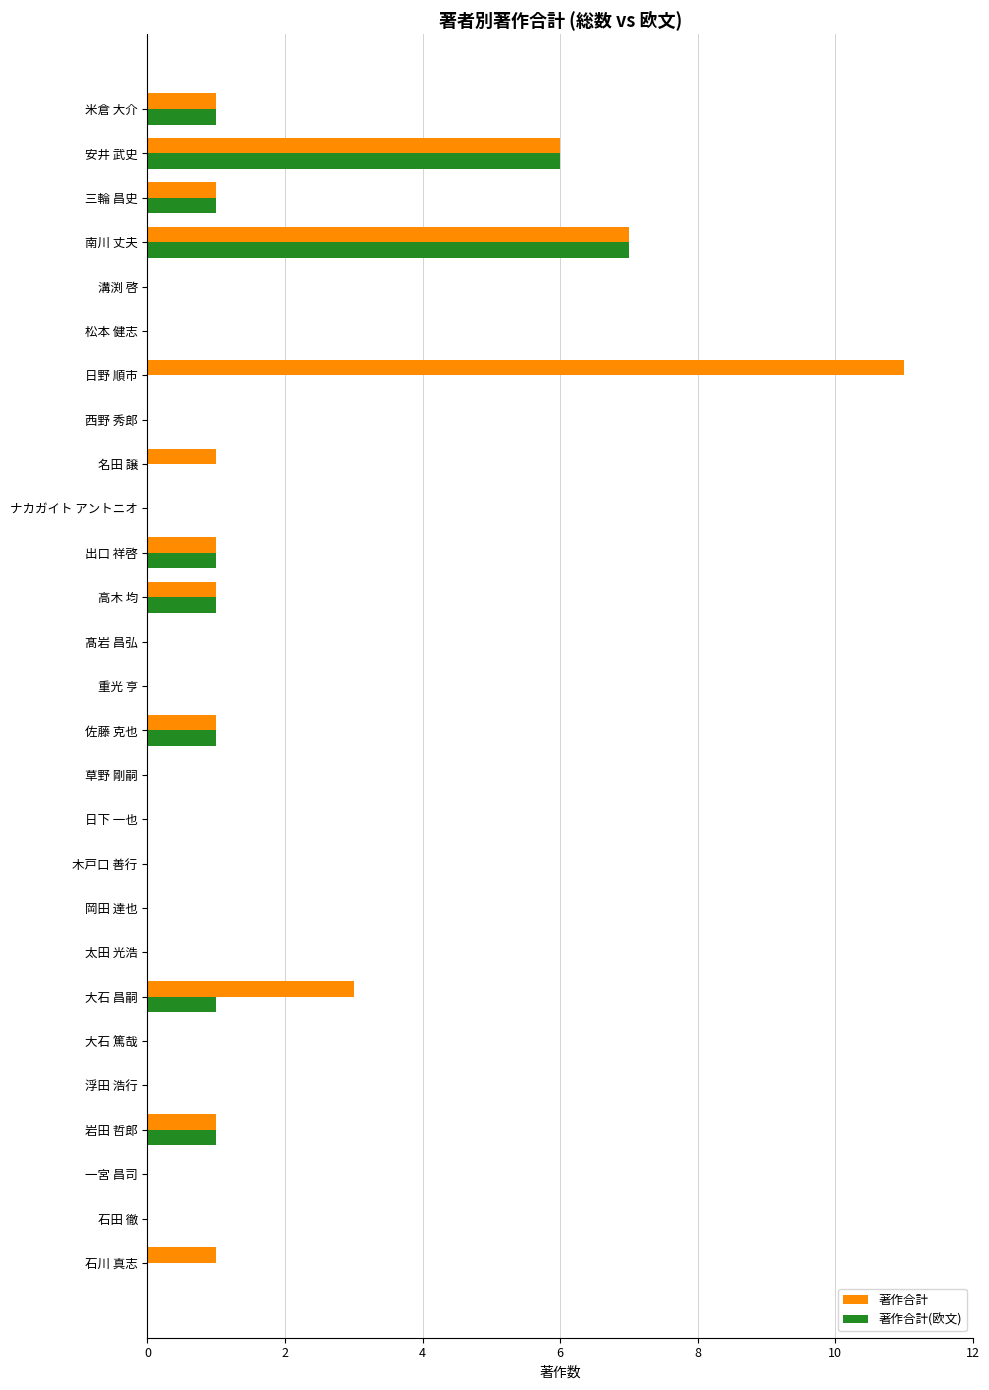

Count the number of data series in this chart.

2